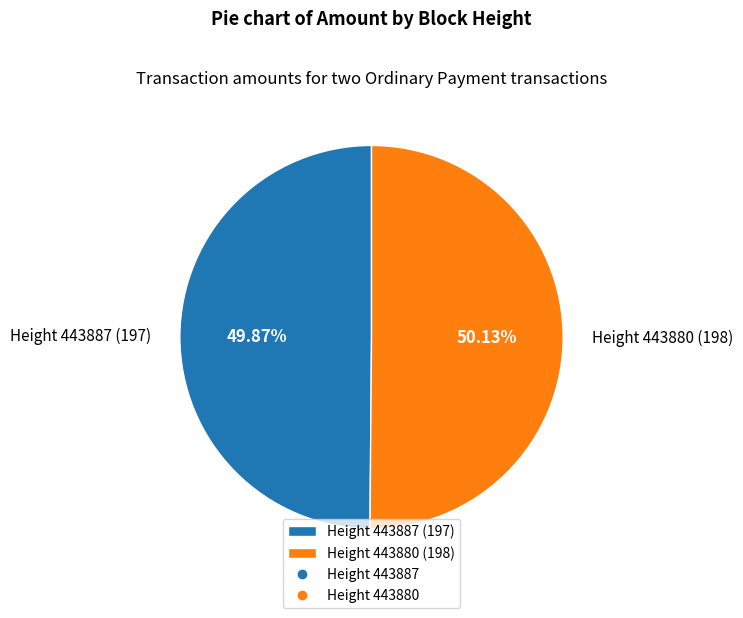

The Height 443880 slice represents 56% of the pie. True or false?

False